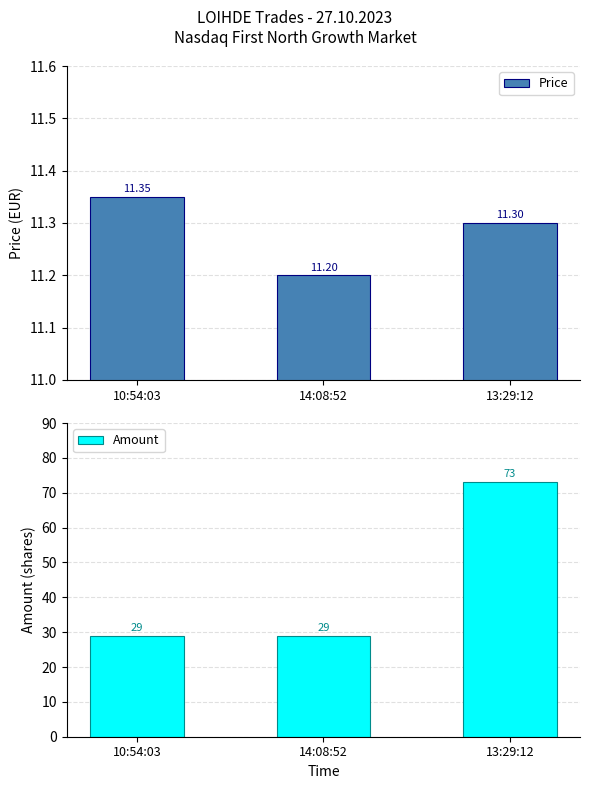

Does the chart contain any negative values?

No